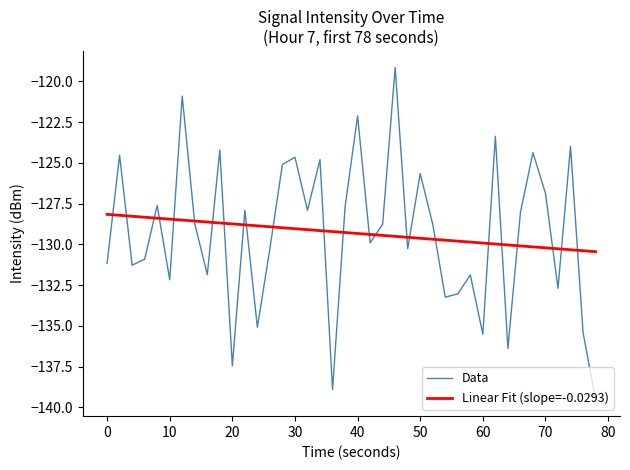

Which series has the largest range (max minus min)?

Data